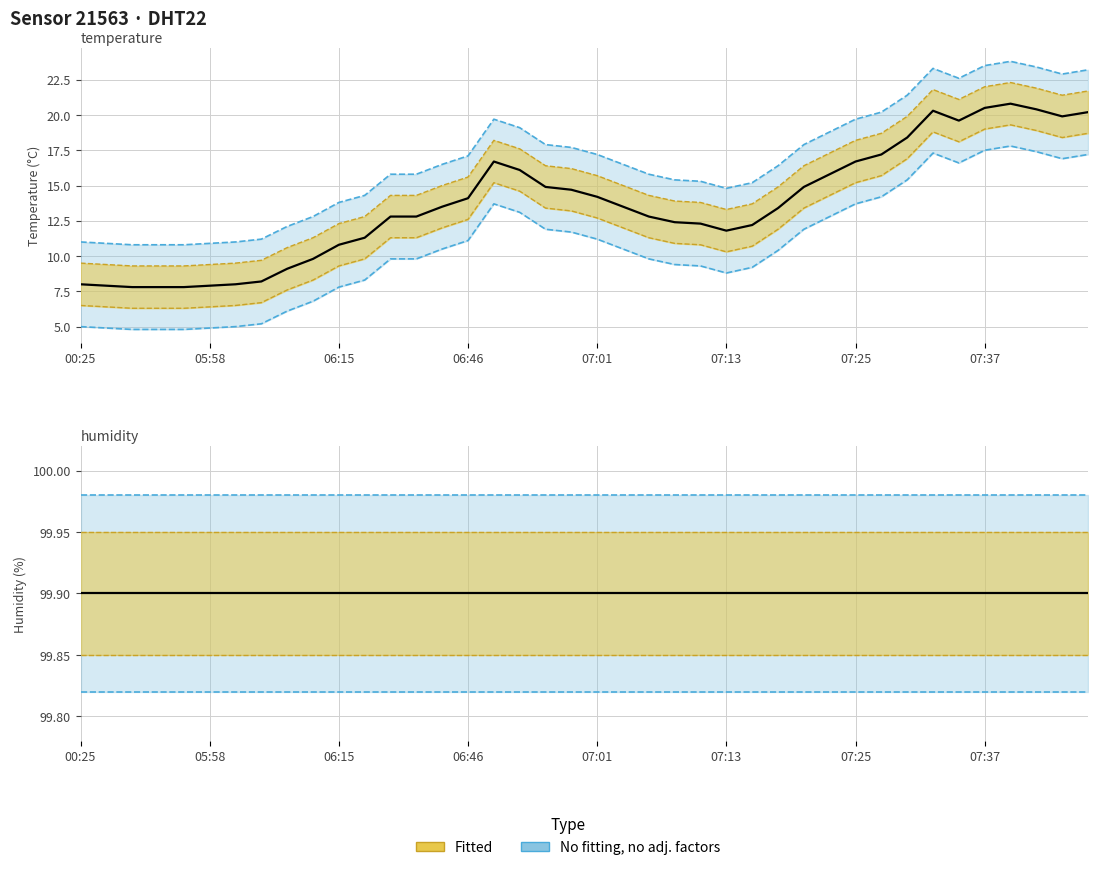

Which series has the widest spread of values?

temperature (observed)